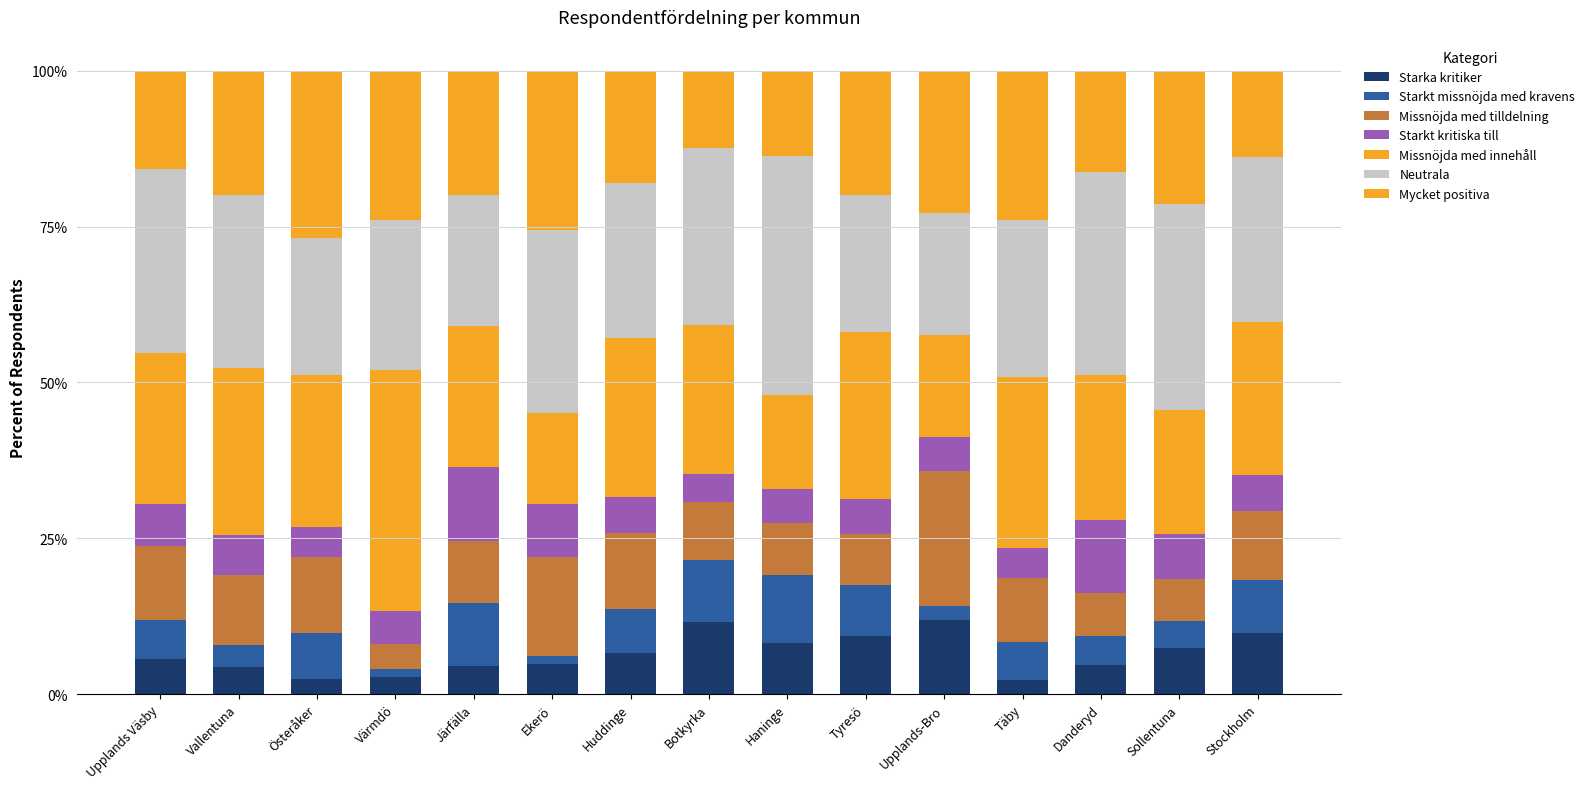

What is the sum of the Starka kritiker values at Täby and Huddinge?

0.1